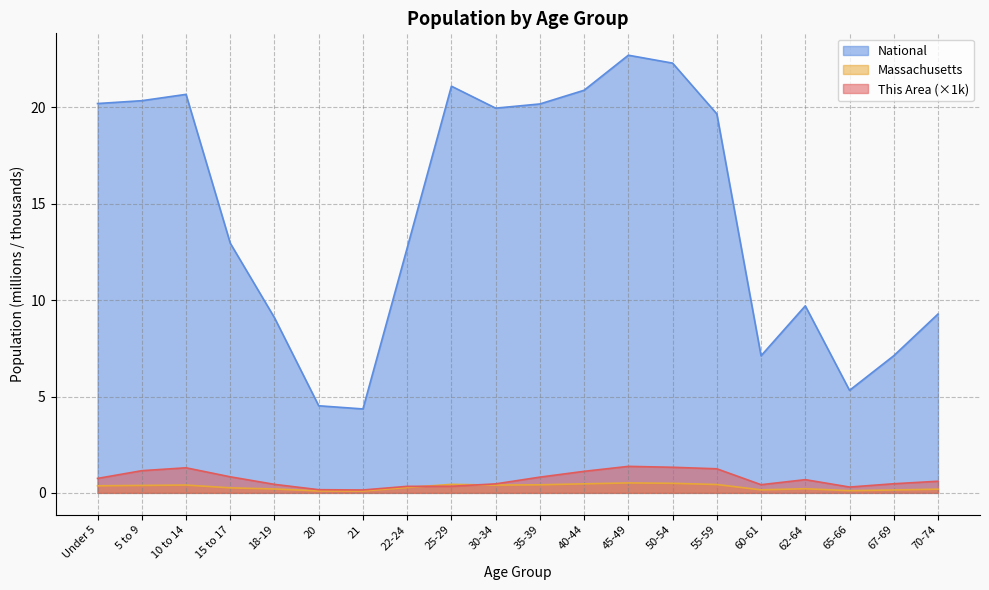

At which category is the sum across all series the highest?

45-49